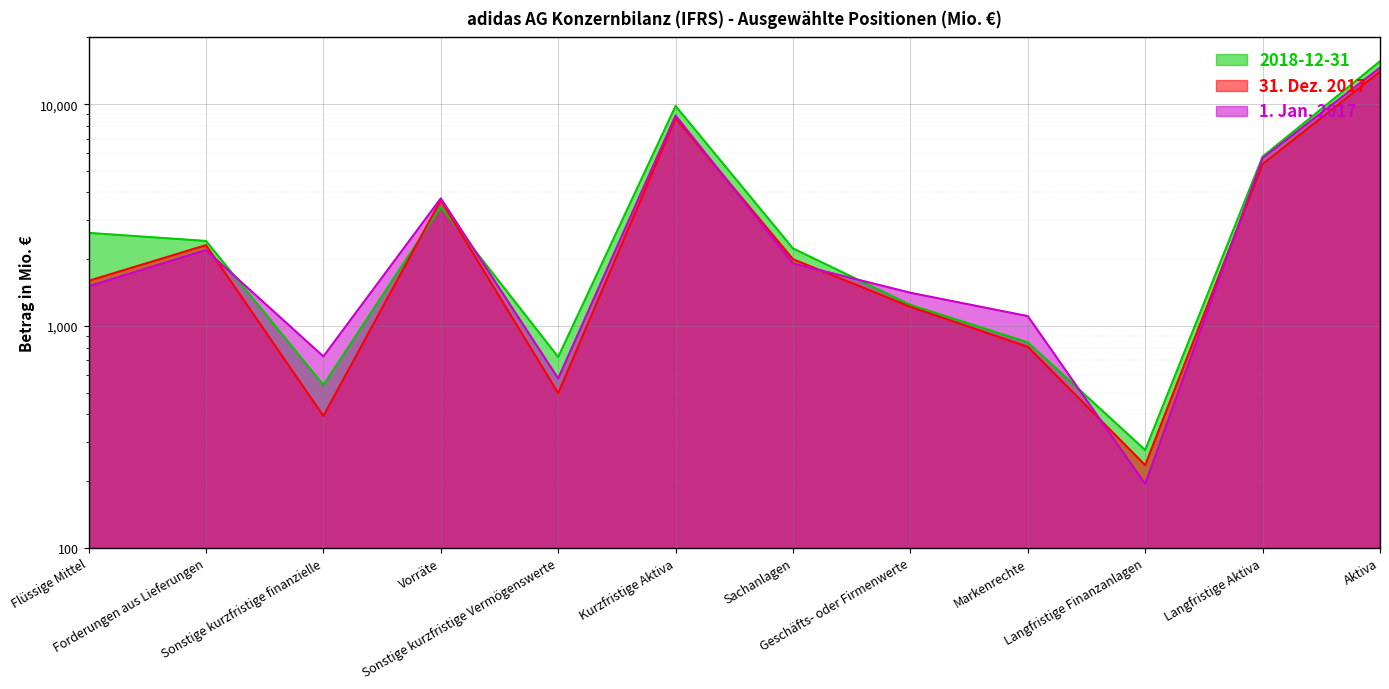

Between Vorräte and Sachanlagen, which series saw the biggest shift?

1. Jan. 2017